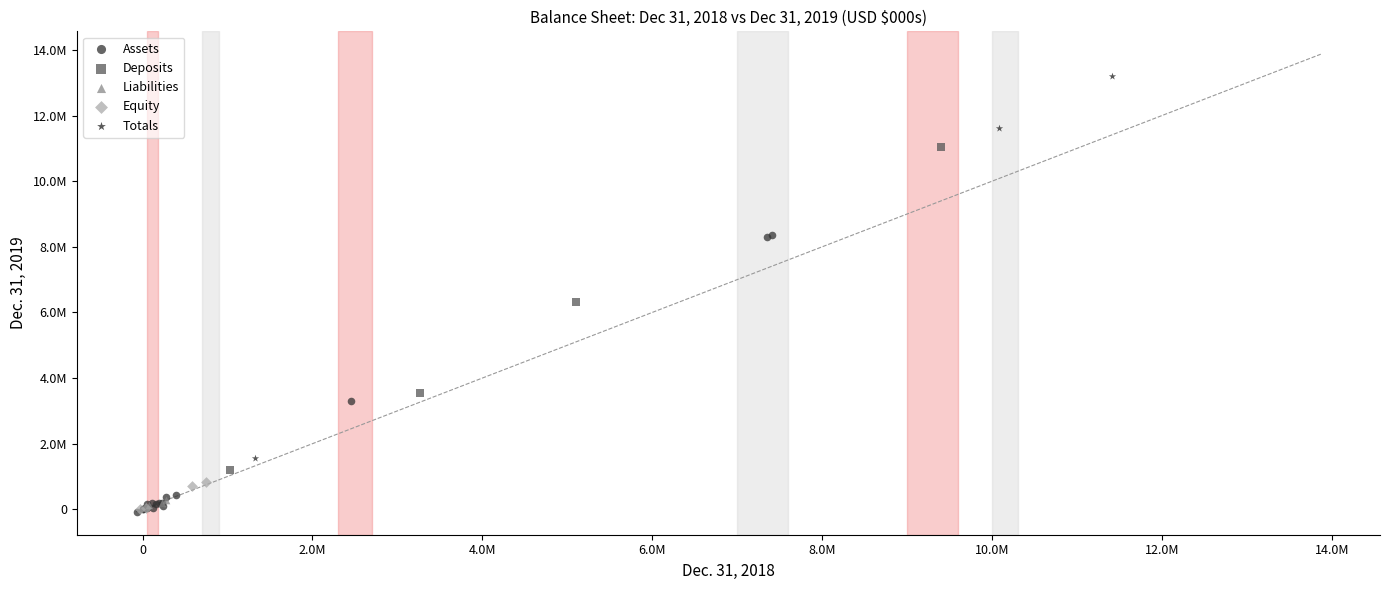

Which series has the largest Y range (max minus min)?

Totals